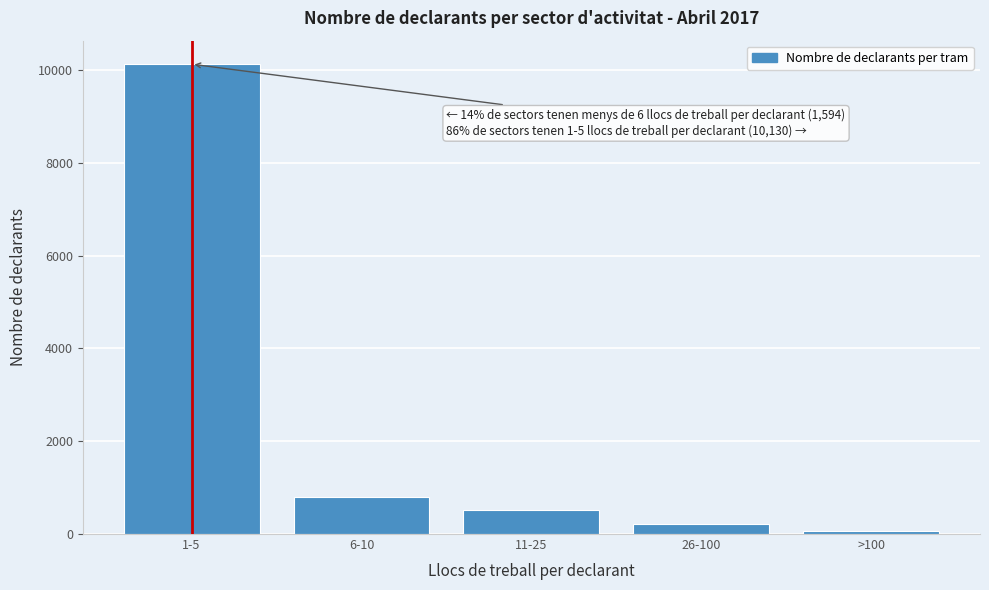

Reading left to right, extract all data points from this chart.

1-5=10130	6-10=793	11-25=525	26-100=219	>100=57